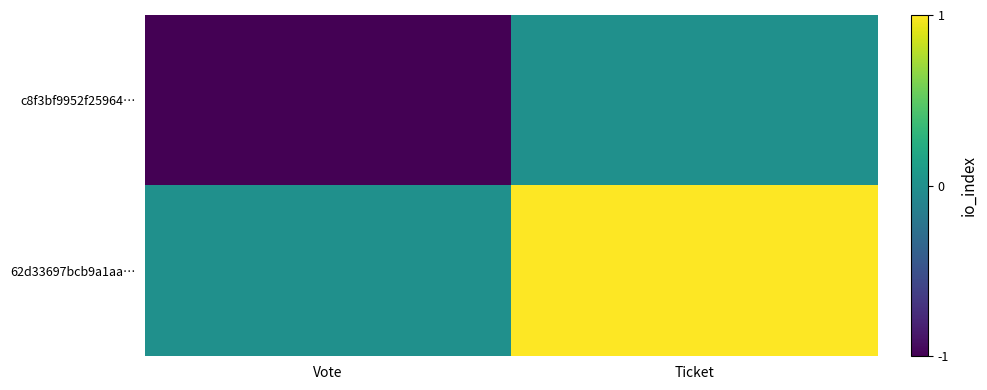

Reading left to right, list all the values displayed in this chart.

c8f3bf9952f25964…: Vote=-1	Ticket=0
62d33697bcb9a1aa…: Vote=0	Ticket=1